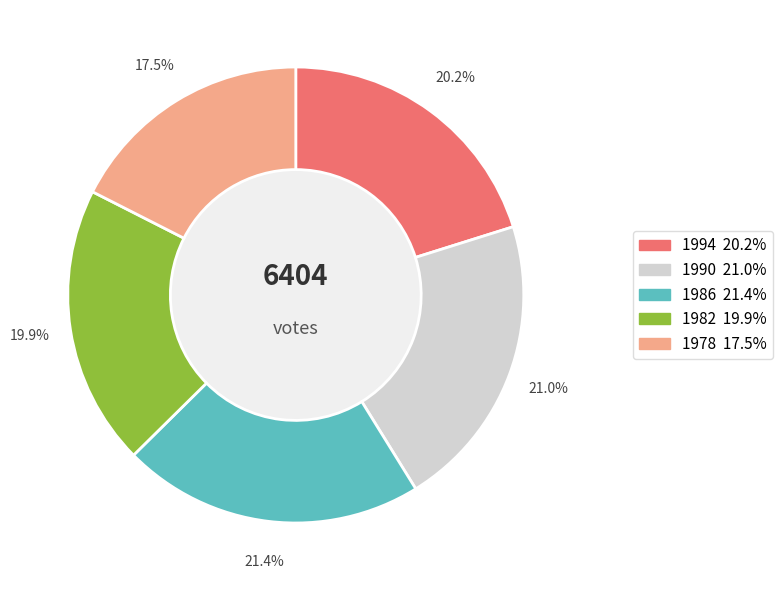

To the nearest percent, what is the combined percentage of 1978 and 1982?

37%